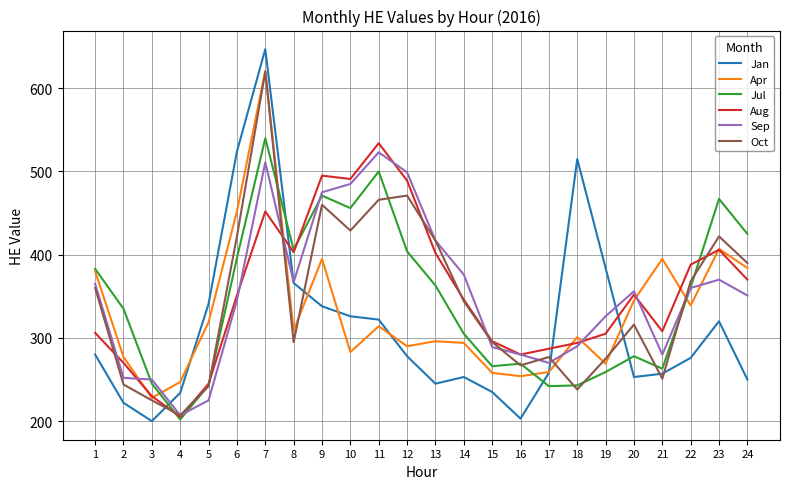

Which category has the lowest value in the Apr series?

3